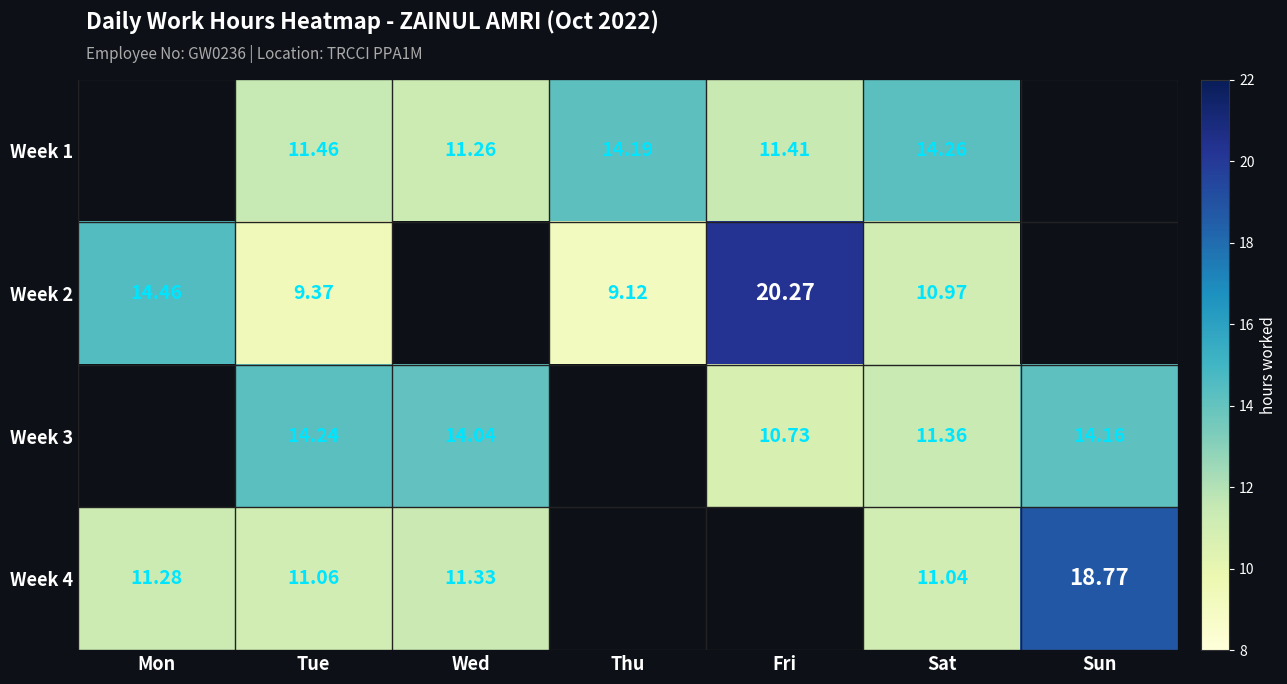

Is it true that Week 4 equals 5.9 at Tue?

False